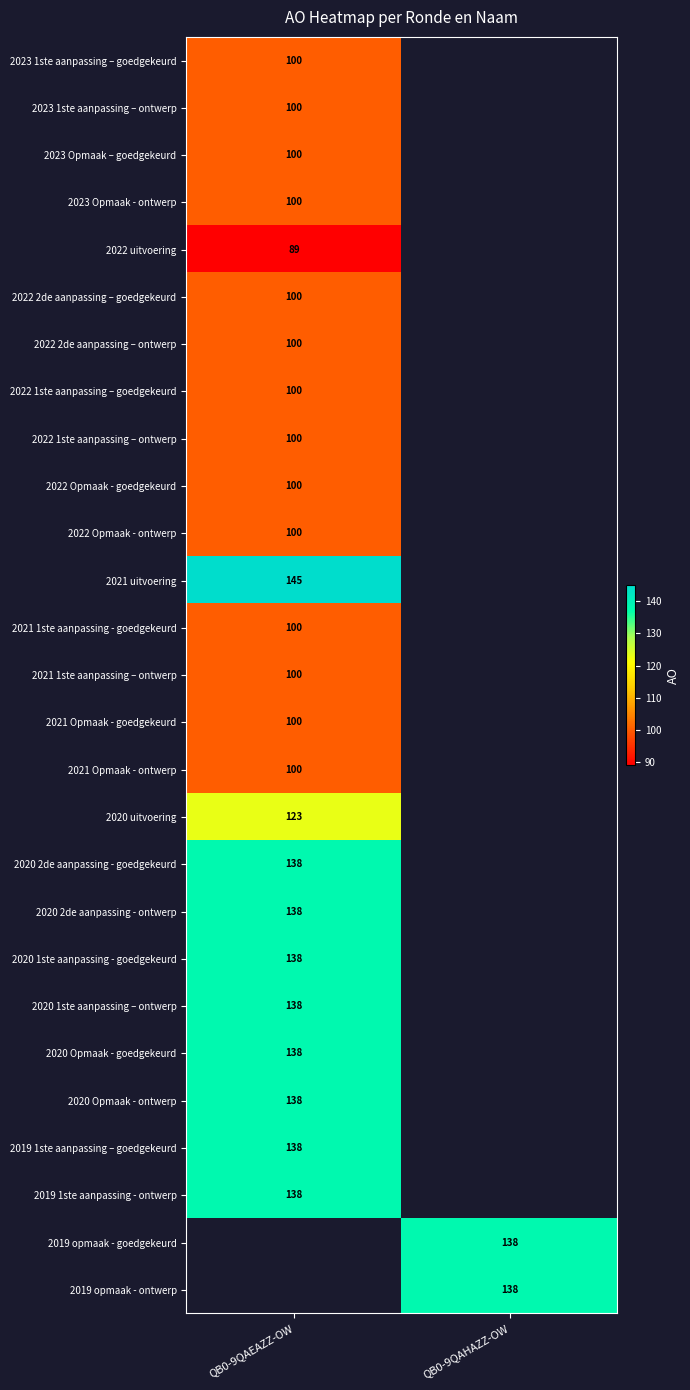

Is it true that 2019 opmaak - goedgekeurd equals 138 at QB0-9QAHAZZ-OW?

True